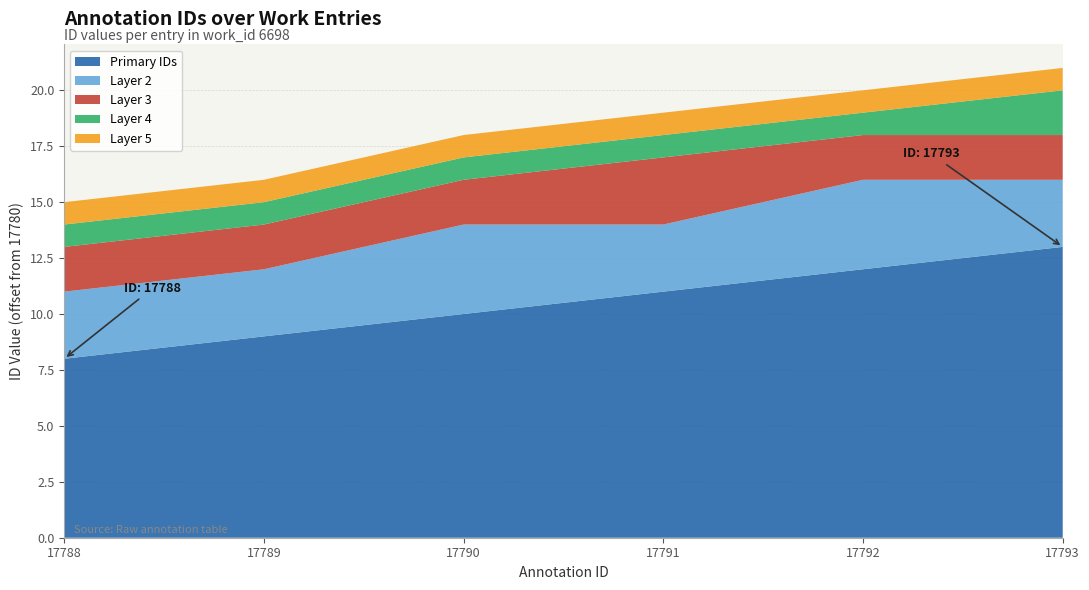

What is the total value across all series at 17788?

15